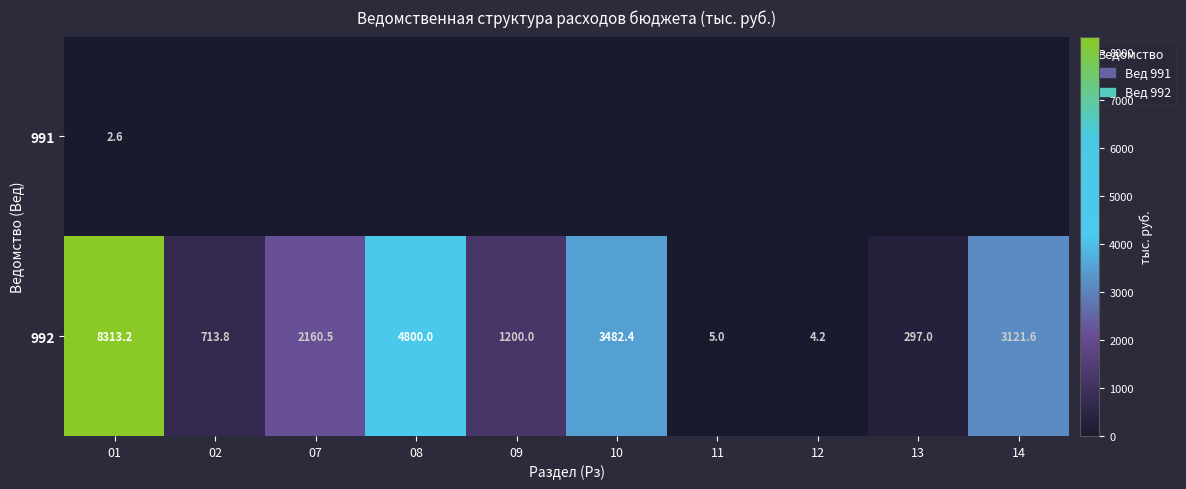

What is the difference between the maximum and minimum values in the 992 series?

8309.0